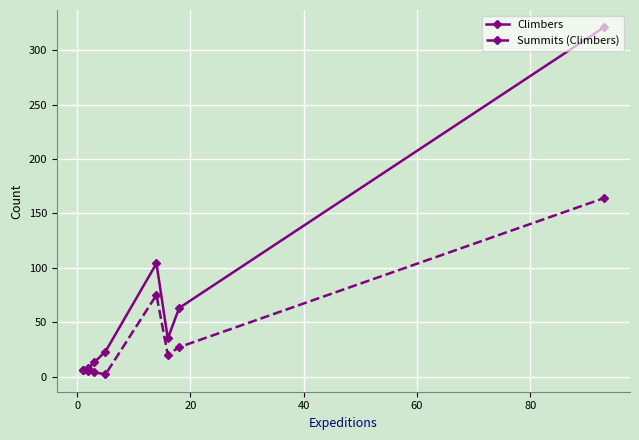

How many lines are shown in the chart?

2